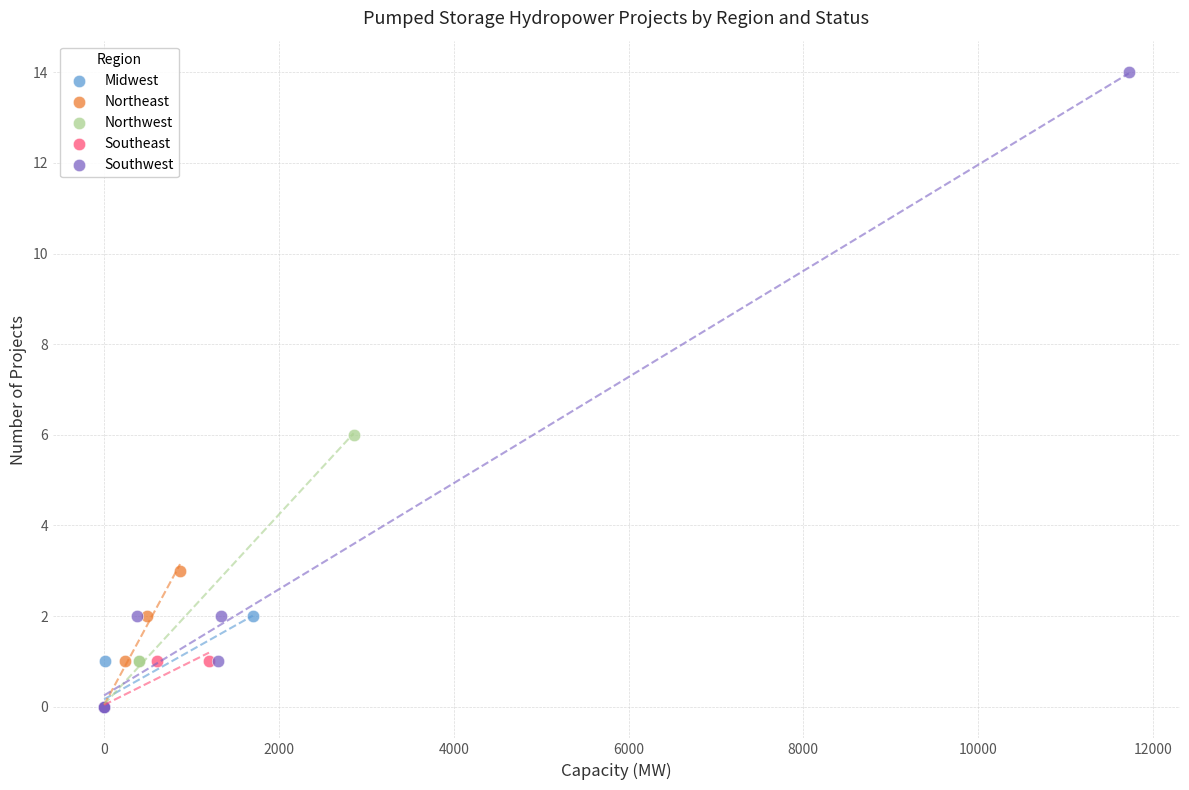

Which series reaches the maximum Y coordinate?

Southwest